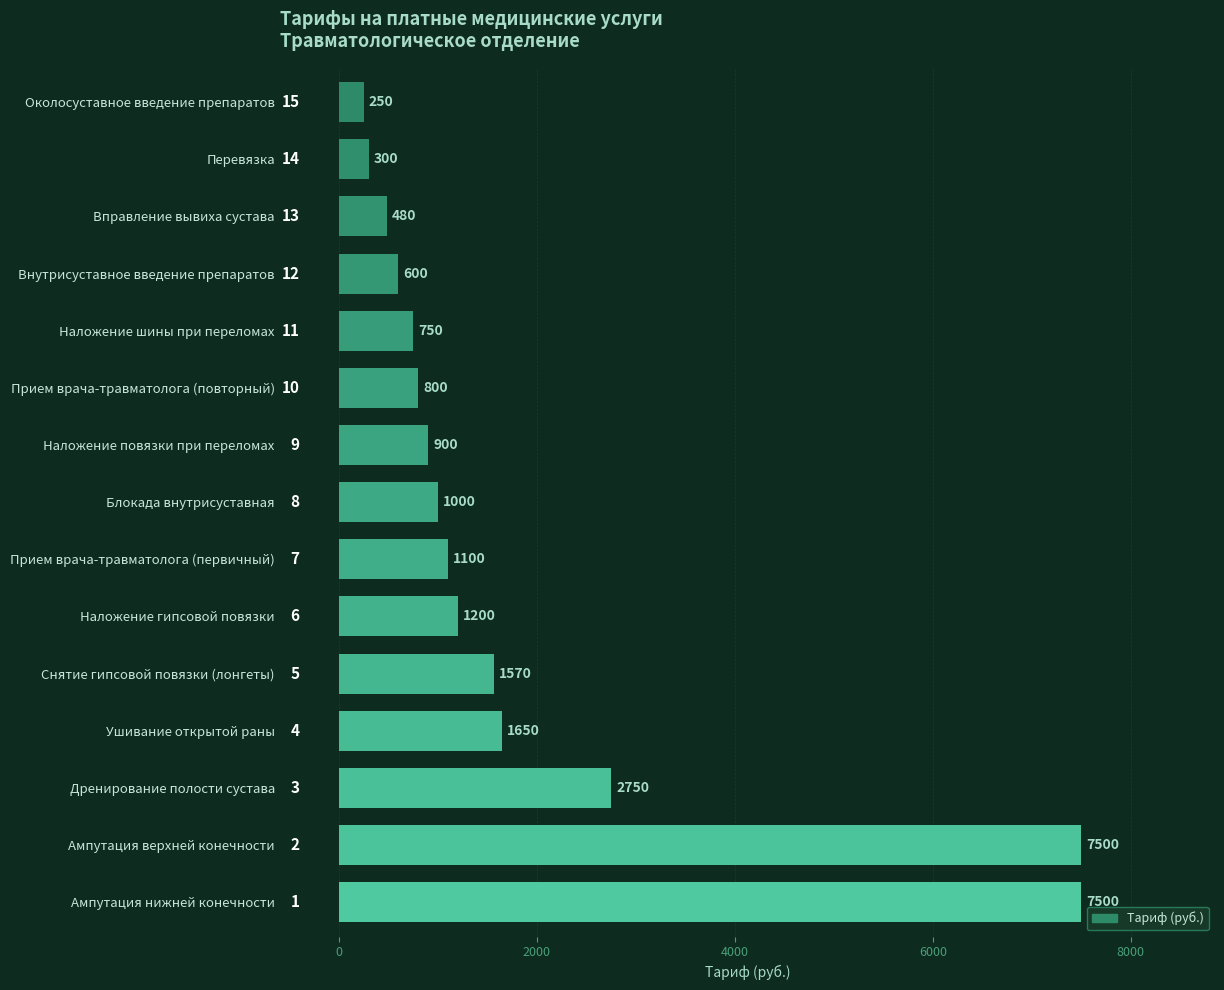

How many bars are there in total?

15